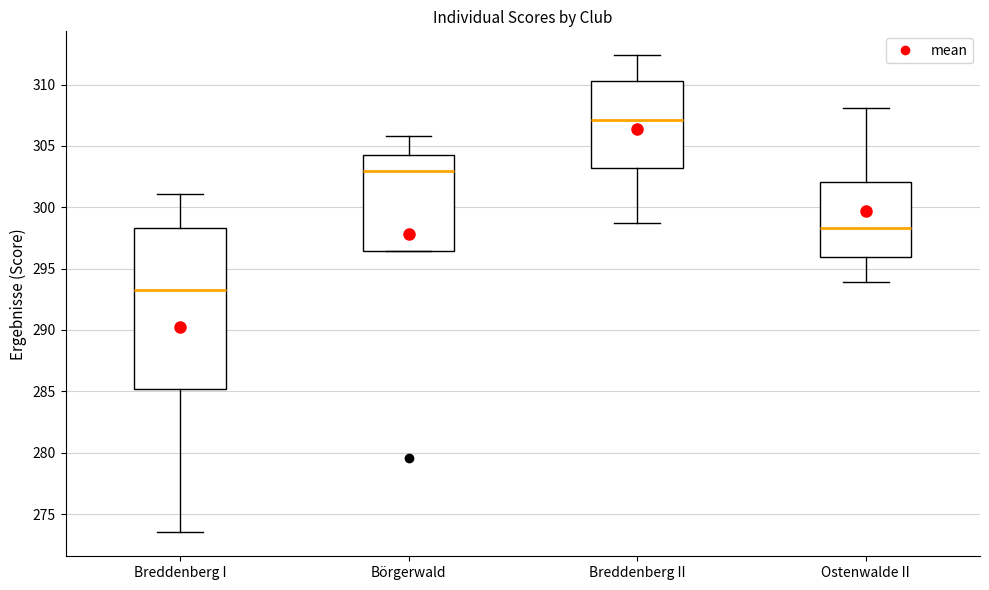

Where is the lower edge of the box for Börgerwald on the y-axis? The values are not printed on the chart, so give them approximately, as read against the axis.

296.5